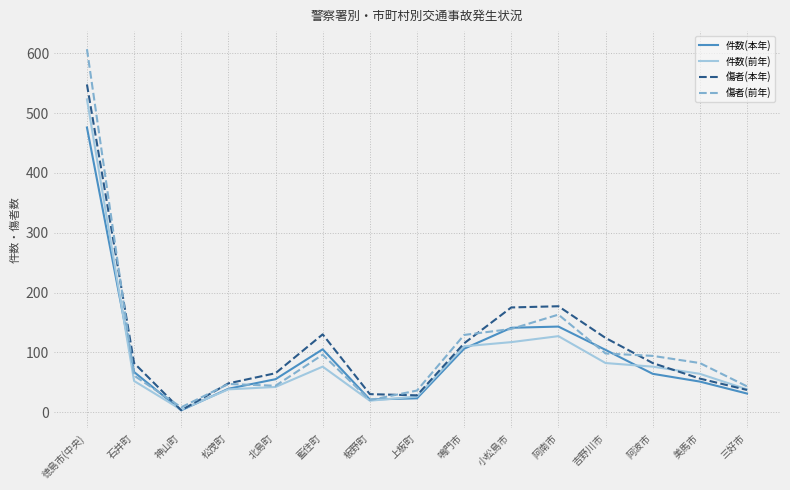

What value does the 件数(本年) series have at 吉野川市?

104